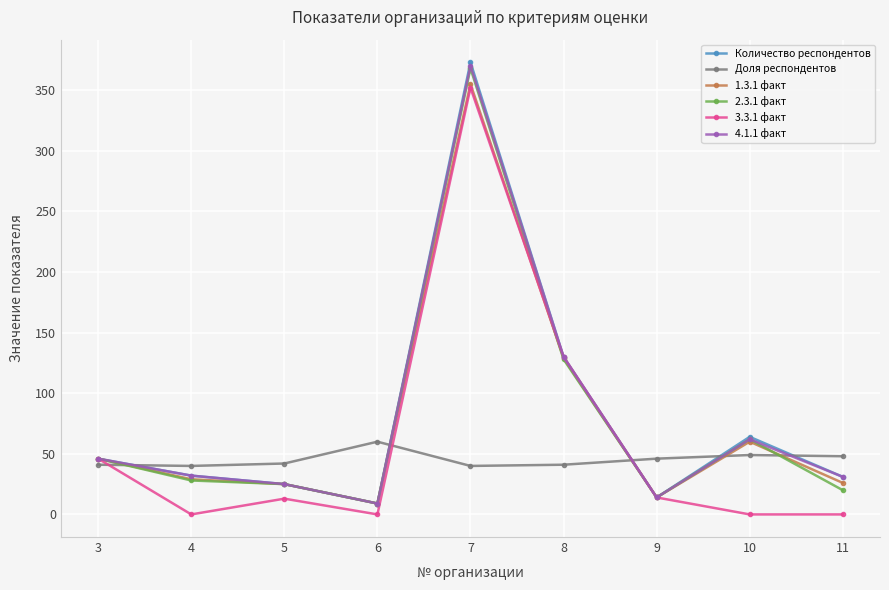

Is the value of 2.3.1 факт at 7 greater than the value of Количество респондентов at 8?

Yes